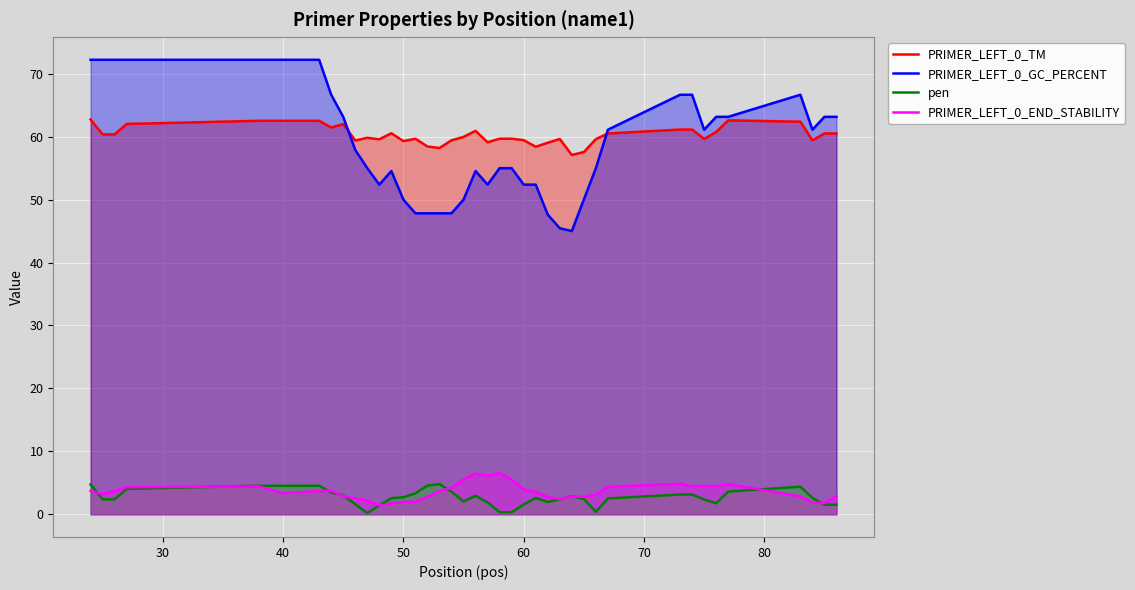

How many lines are shown in the chart?

4